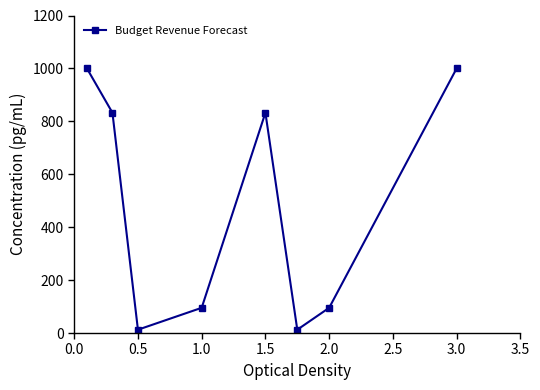

How many points are higher than both their immediate neighbors (excluding endpoints)?

1